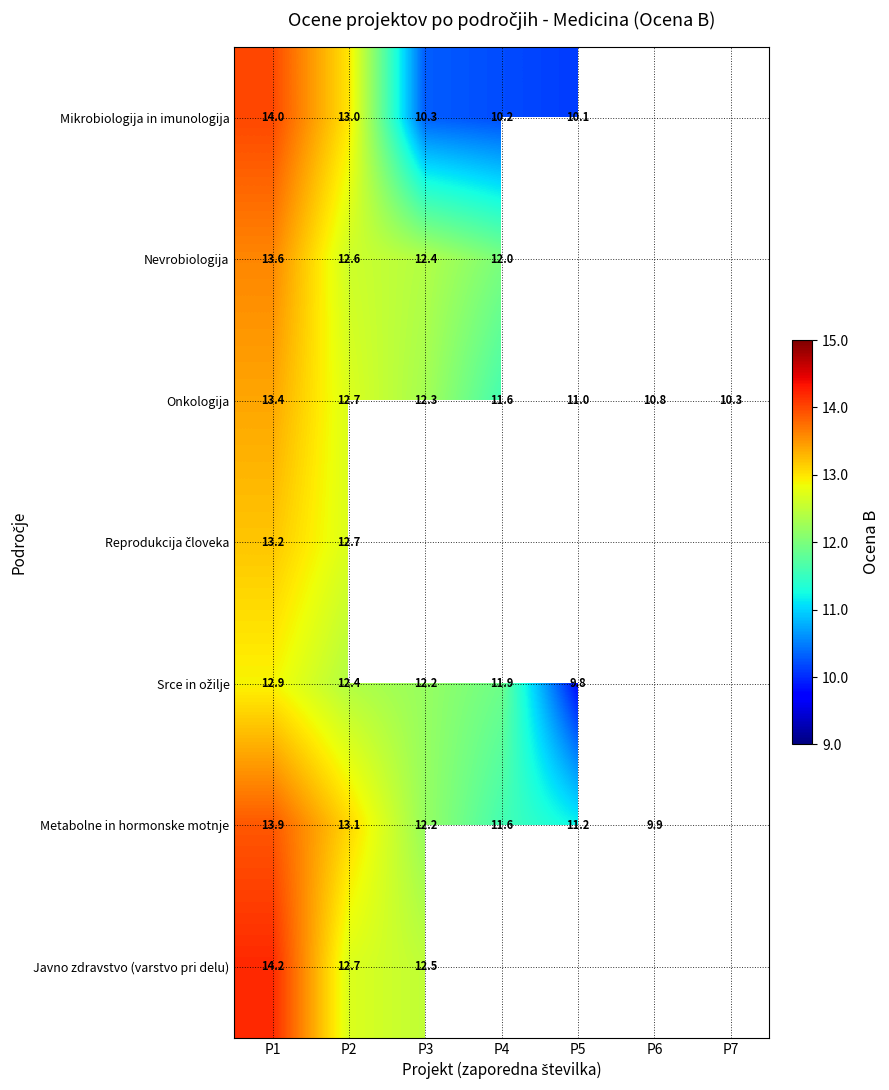

What is the minimum value for Onkologija?

10.3